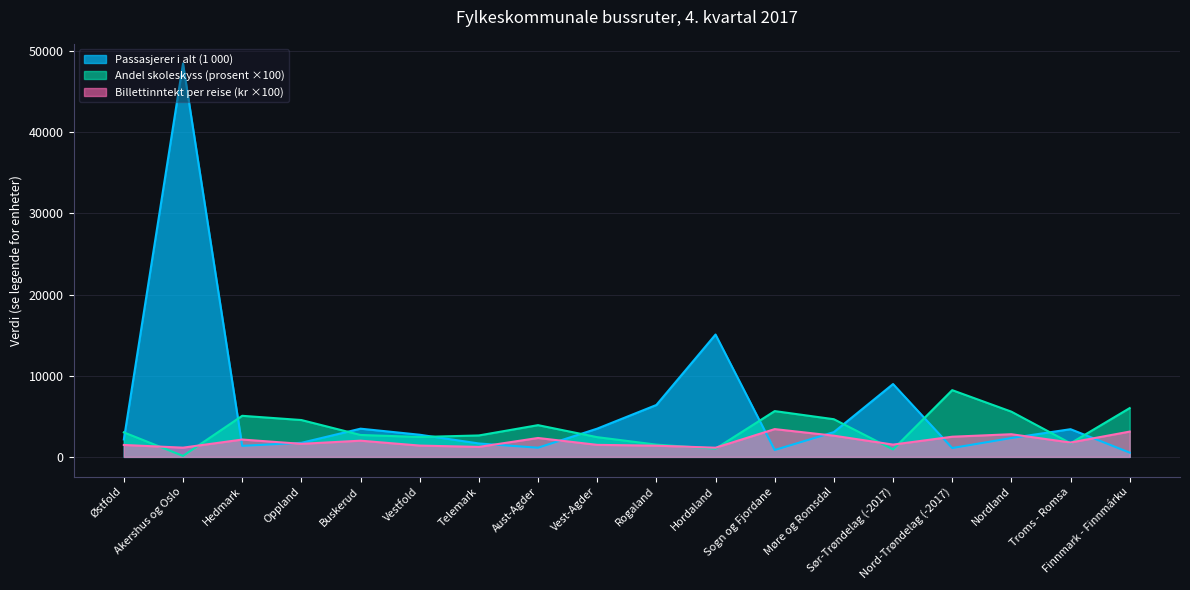

What is the value of the Billettinntekt per ordinær reise (kr) point at the 14th from the left?

1514.0